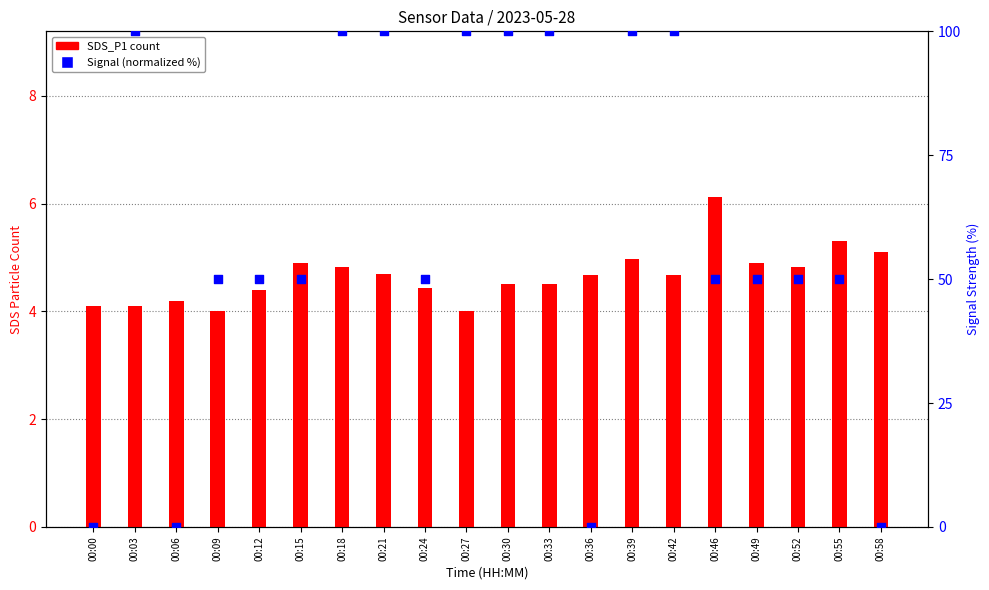

Which series has the widest spread of Y values?

SDS_P2